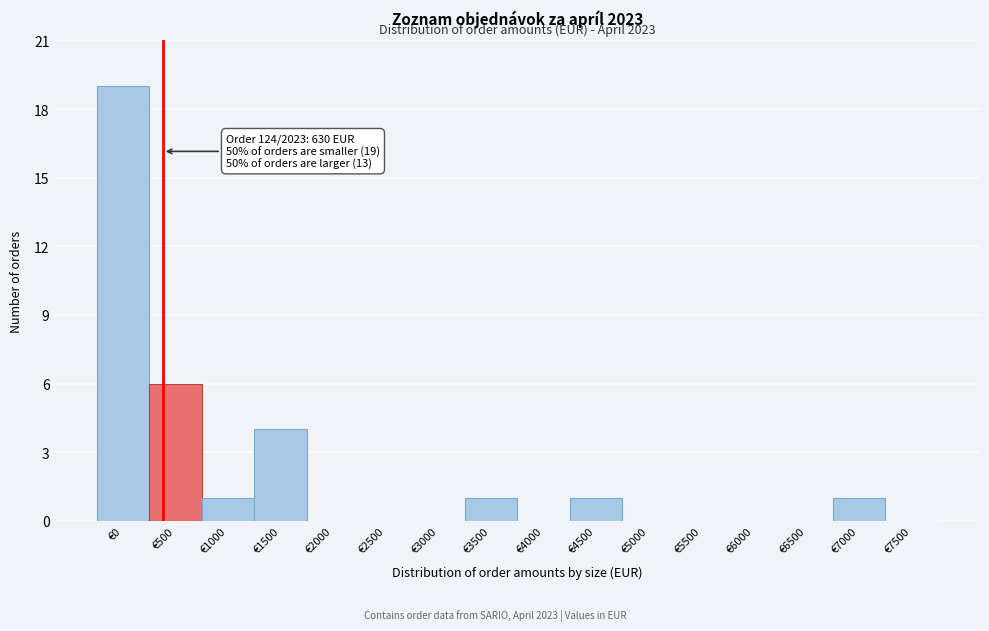

Reading right to left, what are all the values shown in this chart?

€7500=0	€7000=1	€6500=0	€6000=0	€5500=0	€5000=0	€4500=1	€4000=0	€3500=1	€3000=0	€2500=0	€2000=0	€1500=4	€1000=1	€500=6	€0=19